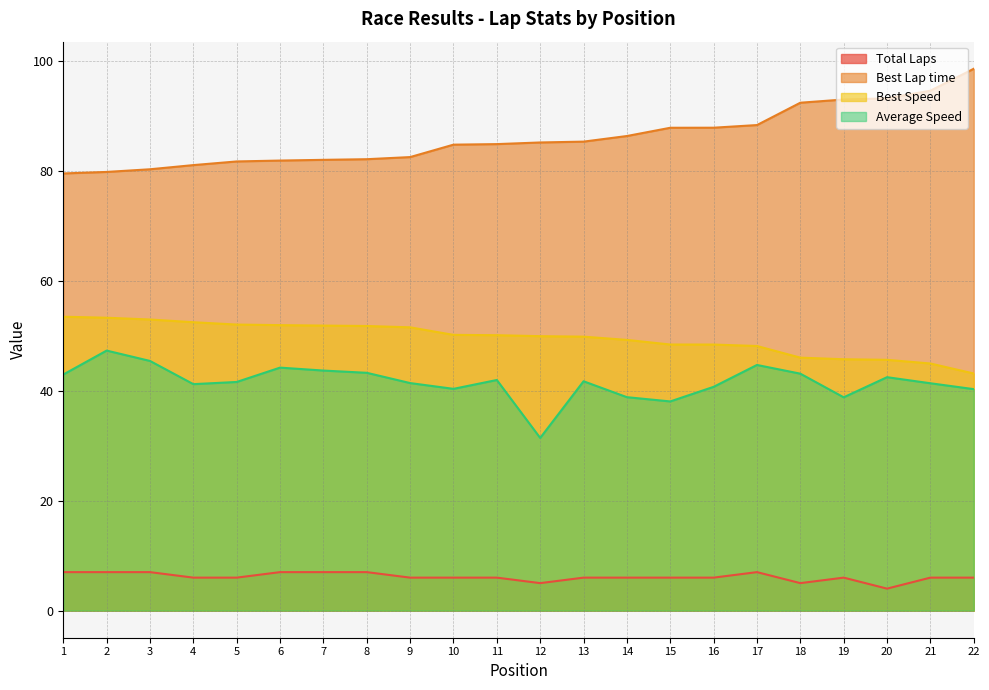

What is the sum of the Total Laps values at 20 and 6?

11.0